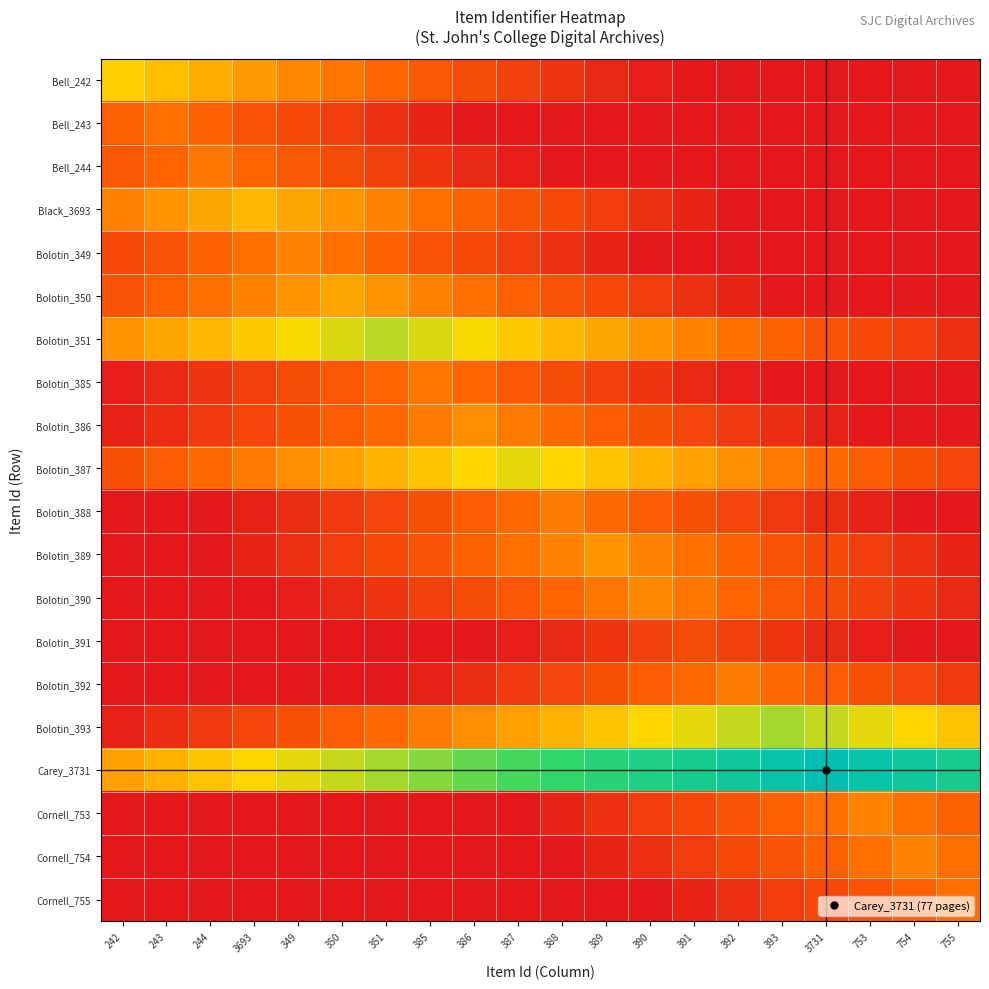

Which has a higher value, 391 or 244?

244